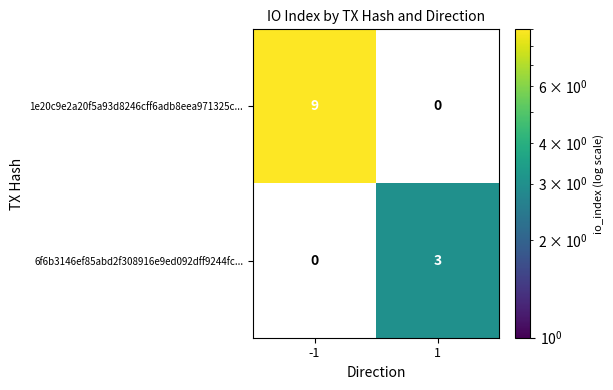

Count the number of data series in this chart.

2